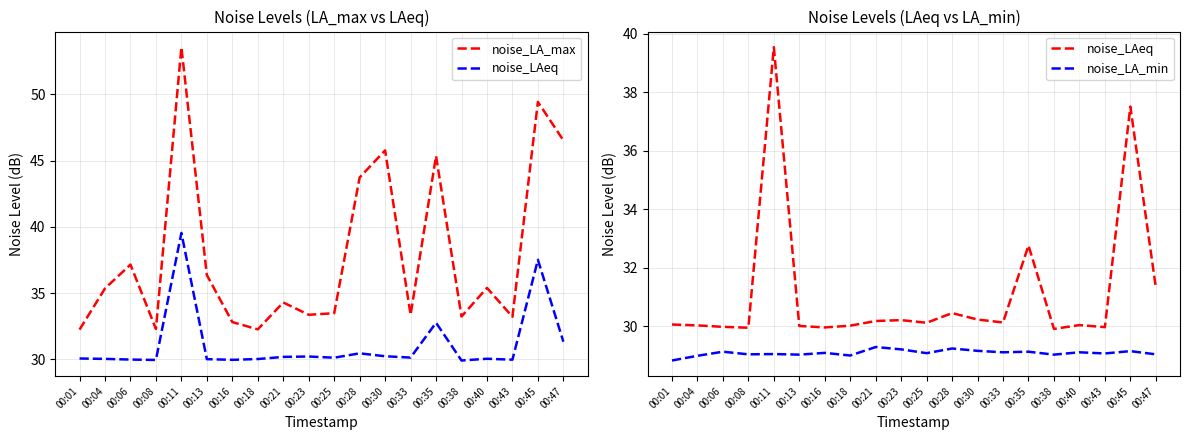

What is the difference between the second highest and minimum values in the noise_LA_max series?

17.2